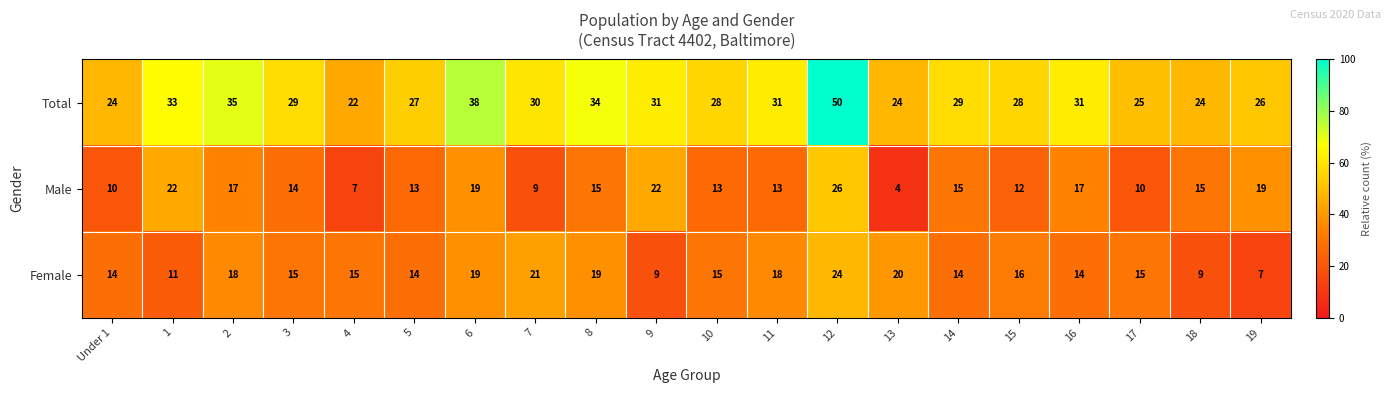

The Male series shows 10 at 17. True or false?

True